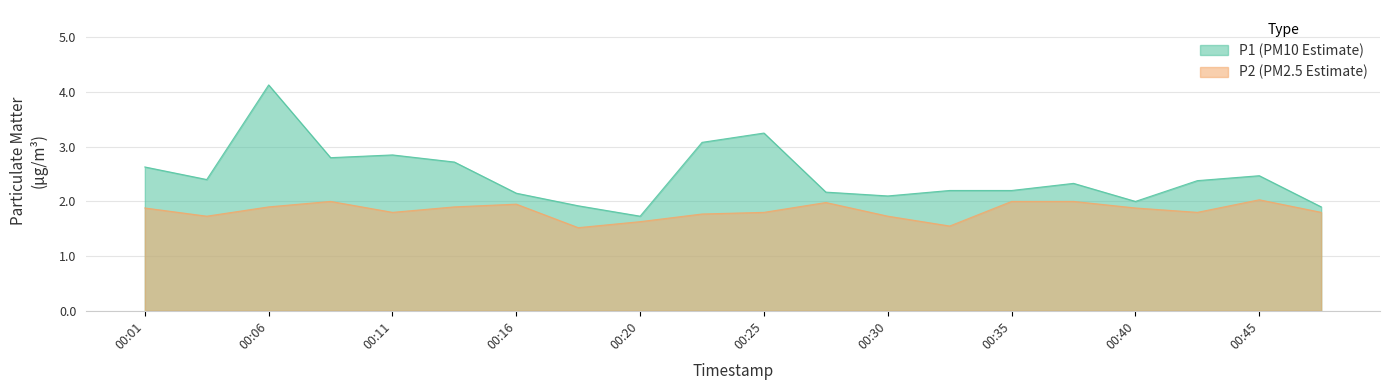

At which category does P1 reach its first local valley?

00:03